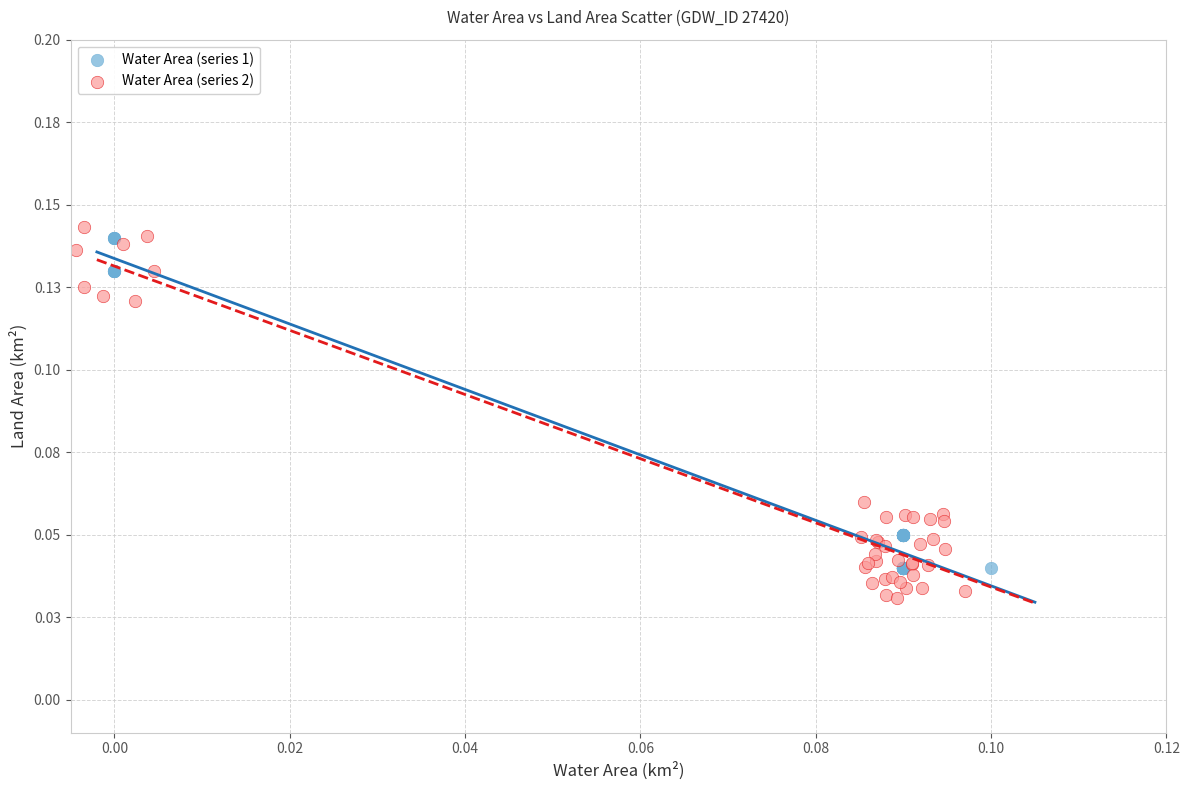

Which series contains the highest Y value?

Water Area (series 2)